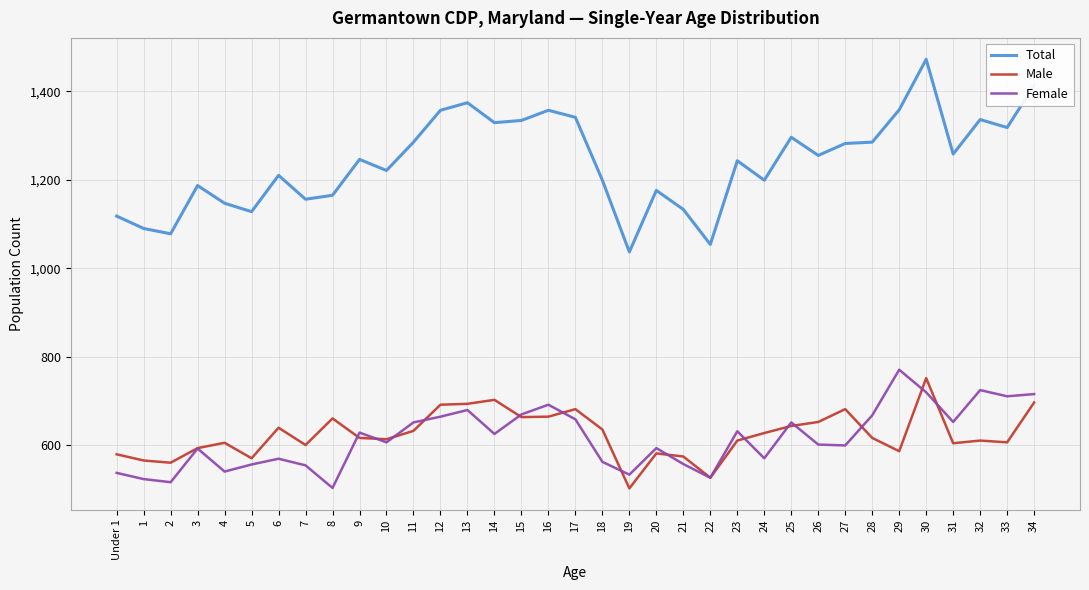

What is the spread (max minus min) of values at 16?

692